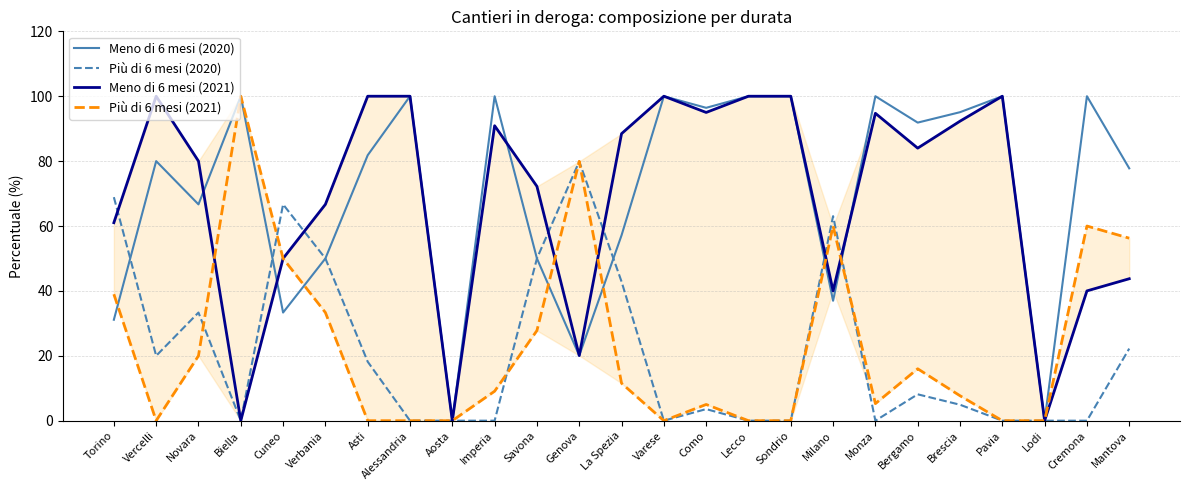

Reading left to right, transcribe all the data shown in this chart.

Meno di 6 mesi (2020): Torino=31.1	Vercelli=80.0	Novara=66.7	Biella=100.0	Cuneo=33.3	Verbania=50.0	Asti=81.8	Alessandria=100.0	Aosta=0.0	Imperia=100.0	Savona=50.0	Genova=20.1	La Spezia=57.1	Varese=100.0	Como=96.4	Lecco=100.0	Sondrio=100.0	Milano=37.0	Monza=100.0	Bergamo=91.9	Brescia=95.1	Pavia=100.0	Lodi=0.0	Cremona=100.0	Mantova=77.8
Più di 6 mesi (2020): Torino=68.9	Vercelli=20.0	Novara=33.3	Biella=0.0	Cuneo=66.7	Verbania=50.0	Asti=18.2	Alessandria=0.0	Aosta=0.0	Imperia=0.0	Savona=50.0	Genova=79.9	La Spezia=42.9	Varese=0.0	Como=3.6	Lecco=0.0	Sondrio=0.0	Milano=63.0	Monza=0.0	Bergamo=8.1	Brescia=4.9	Pavia=0.0	Lodi=0.0	Cremona=0.0	Mantova=22.2
Meno di 6 mesi (2021): Torino=61.0	Vercelli=100.0	Novara=80.0	Biella=0.0	Cuneo=50.0	Verbania=66.7	Asti=100.0	Alessandria=100.0	Aosta=0.0	Imperia=90.9	Savona=72.2	Genova=20.1	La Spezia=88.5	Varese=100.0	Como=95.0	Lecco=100.0	Sondrio=100.0	Milano=40.0	Monza=94.7	Bergamo=84.0	Brescia=92.3	Pavia=100.0	Lodi=0.0	Cremona=40.0	Mantova=43.8
Più di 6 mesi (2021): Torino=39.0	Vercelli=0.0	Novara=20.0	Biella=100.0	Cuneo=50.0	Verbania=33.3	Asti=0.0	Alessandria=0.0	Aosta=0.0	Imperia=9.1	Savona=27.8	Genova=79.9	La Spezia=11.5	Varese=0.0	Como=5.0	Lecco=0.0	Sondrio=0.0	Milano=60.0	Monza=5.3	Bergamo=16.0	Brescia=7.7	Pavia=0.0	Lodi=0.0	Cremona=60.0	Mantova=56.2